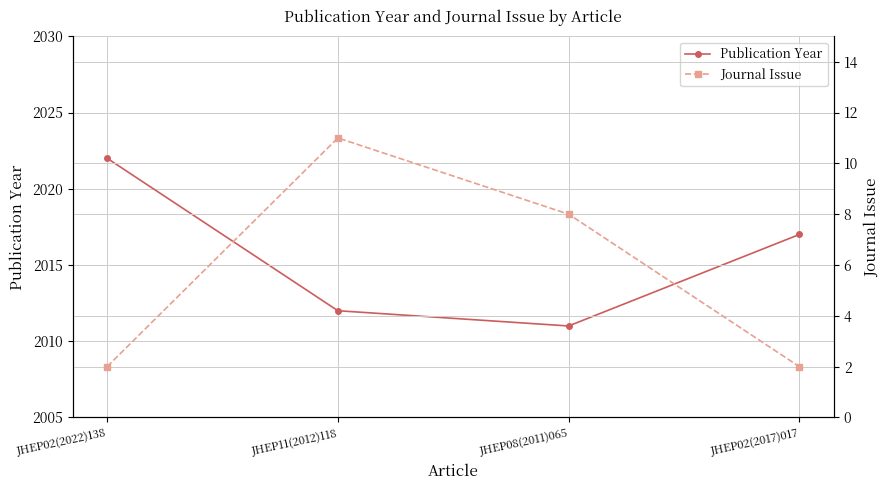

What is the label of the 1st point from the right?

JHEP02(2017)017